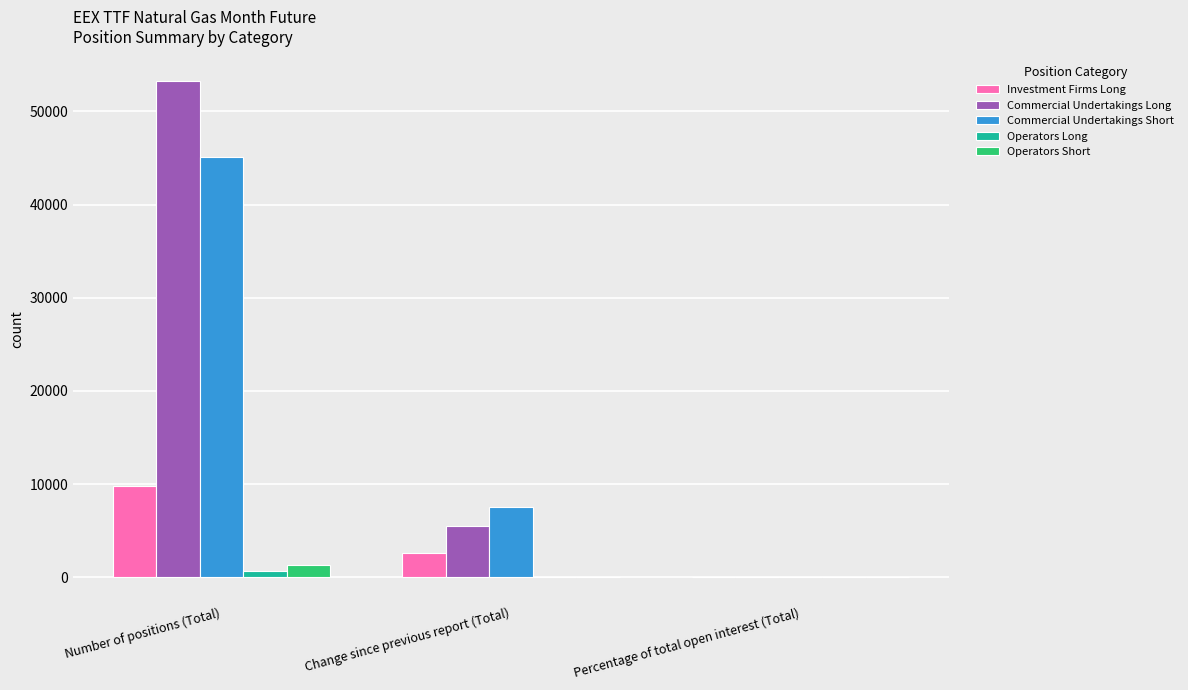

True or false: Investment Firms Long has a value of 16024.7 at Number of positions (Total).

False